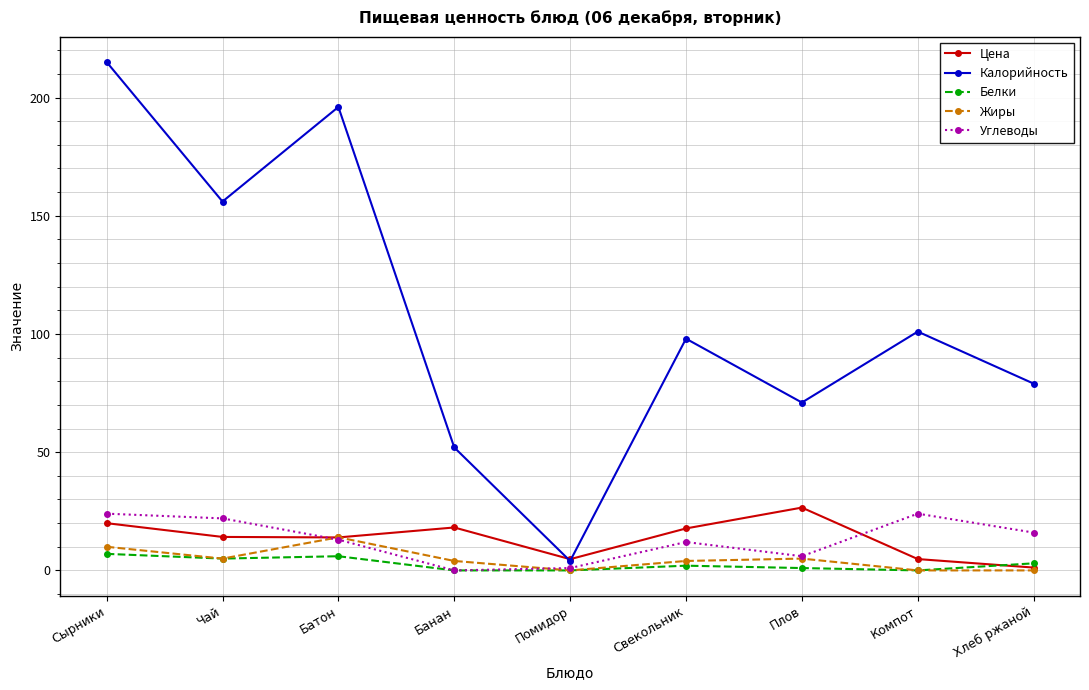

How many categories are shown in the chart?

9